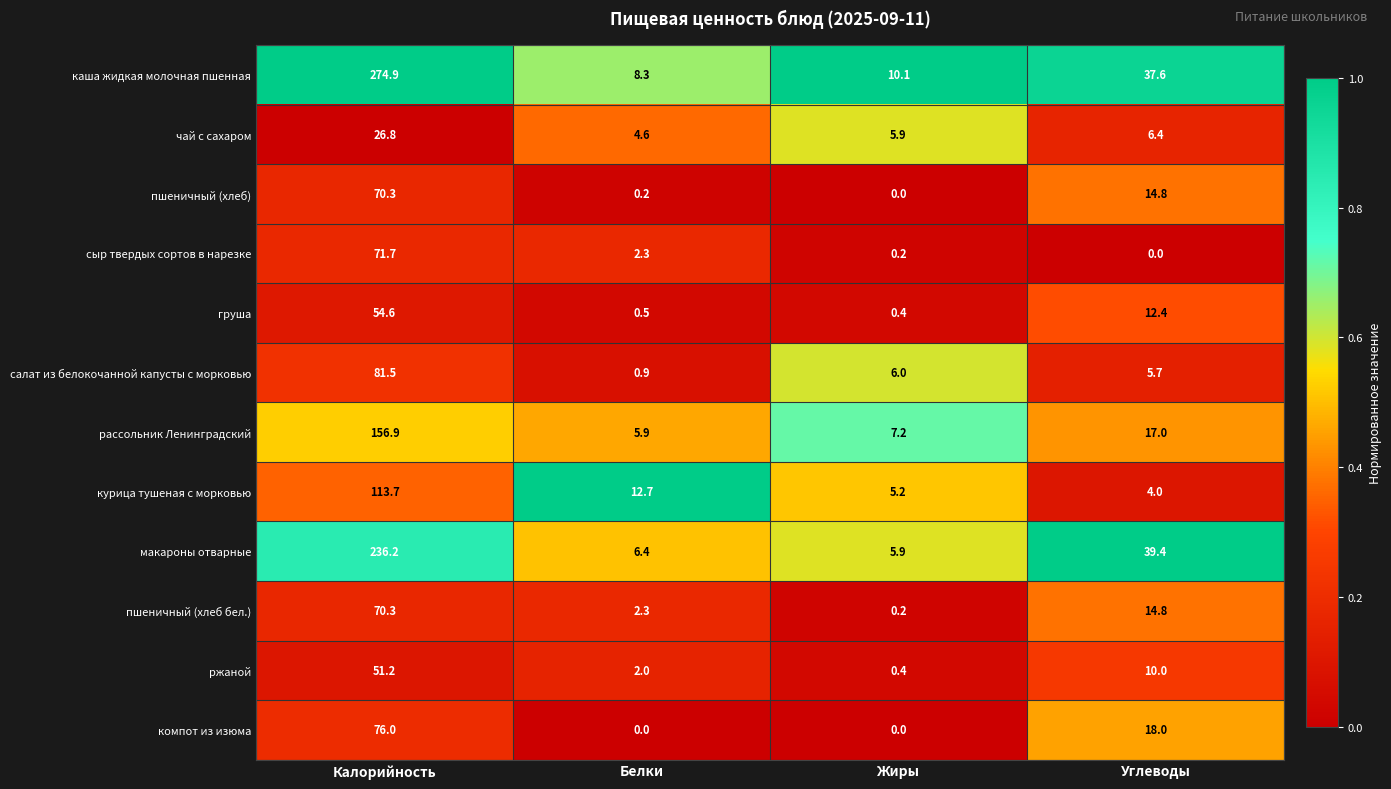

What is the maximum value shown in the chart?

274.9